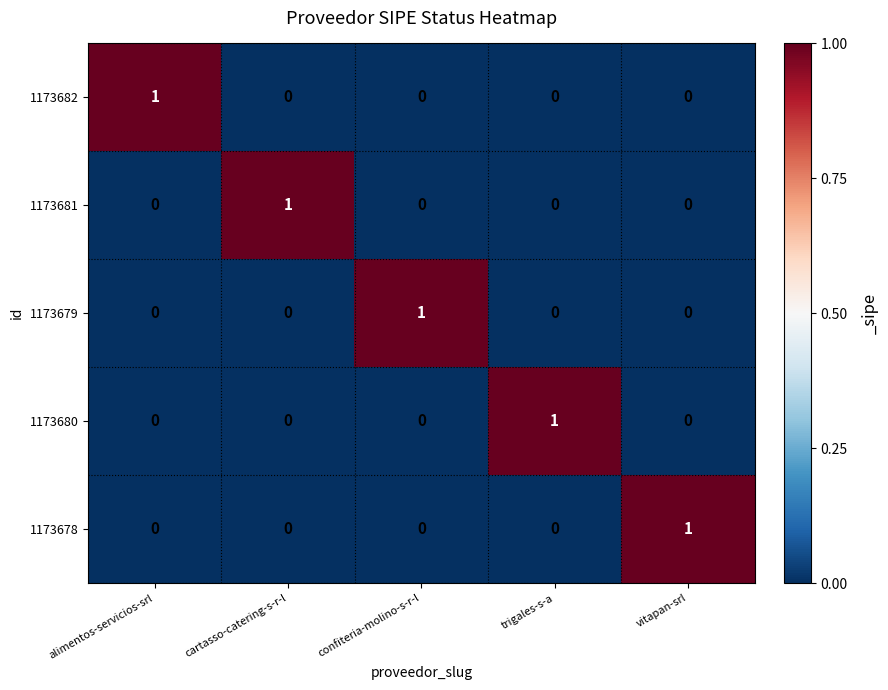

True or false: 1173678 has a value of 0 at alimentos-servicios-srl.

True